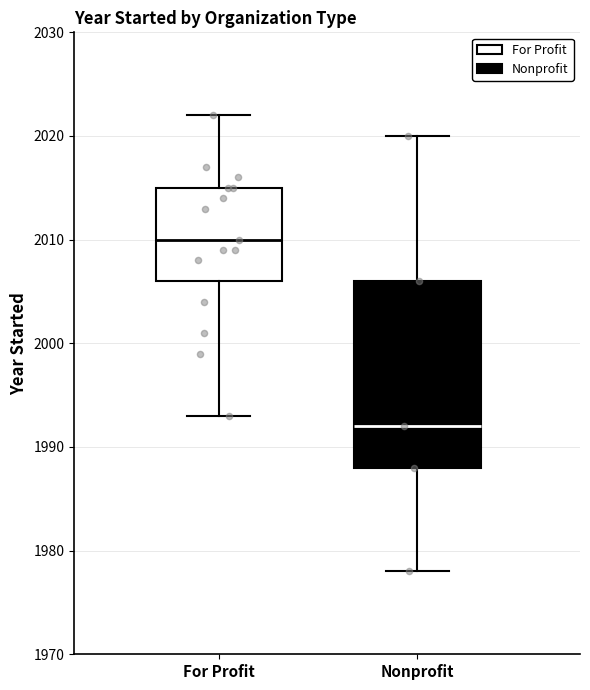

Where does the upper whisker of the box for For Profit end on the y-axis? The values are not printed on the chart, so give them approximately, as read against the axis.

2022